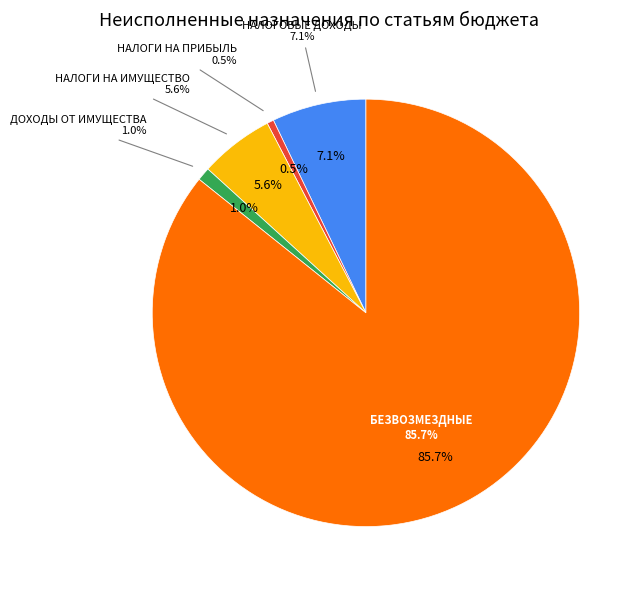

True or false: ШТРАФЫ, САНКЦИИ, ВОЗМЕЩЕНИЕ УЩЕРБА accounts for 0% of the total.

True